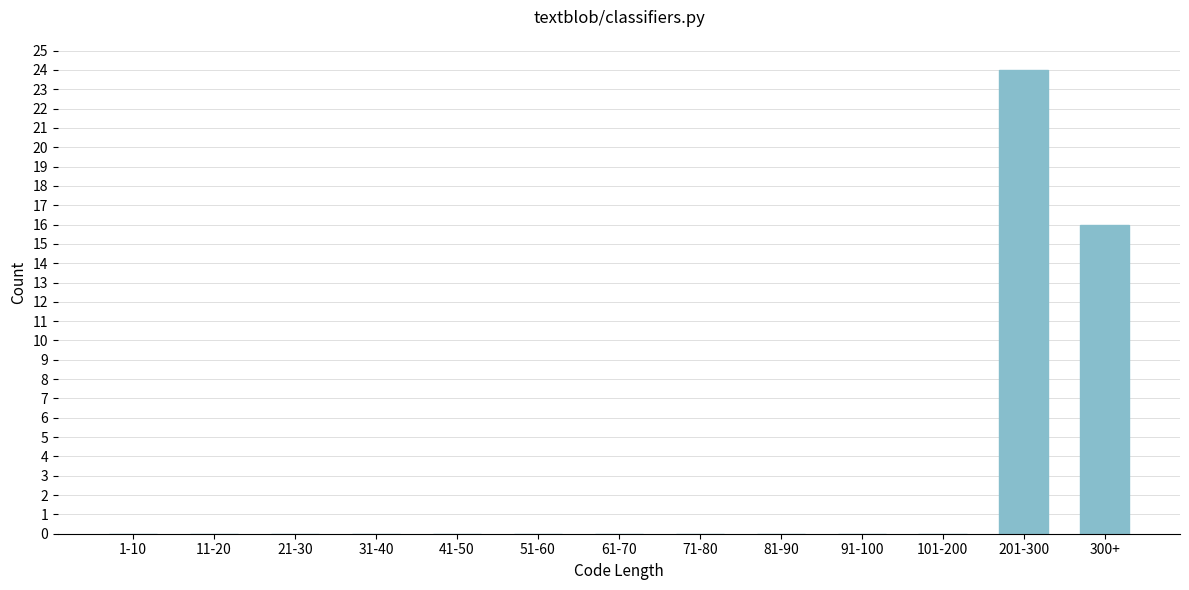

Reading right to left, extract all data points from this chart.

300+=16	201-300=24	101-200=0	91-100=0	81-90=0	71-80=0	61-70=0	51-60=0	41-50=0	31-40=0	21-30=0	11-20=0	1-10=0